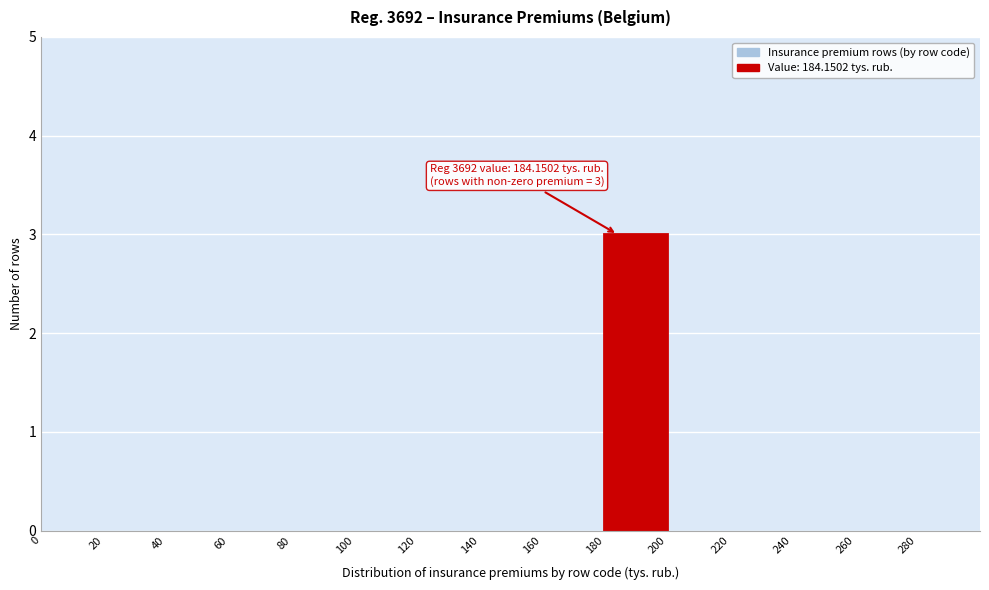

Which range on the x-axis has the tallest bar?

180 to 200